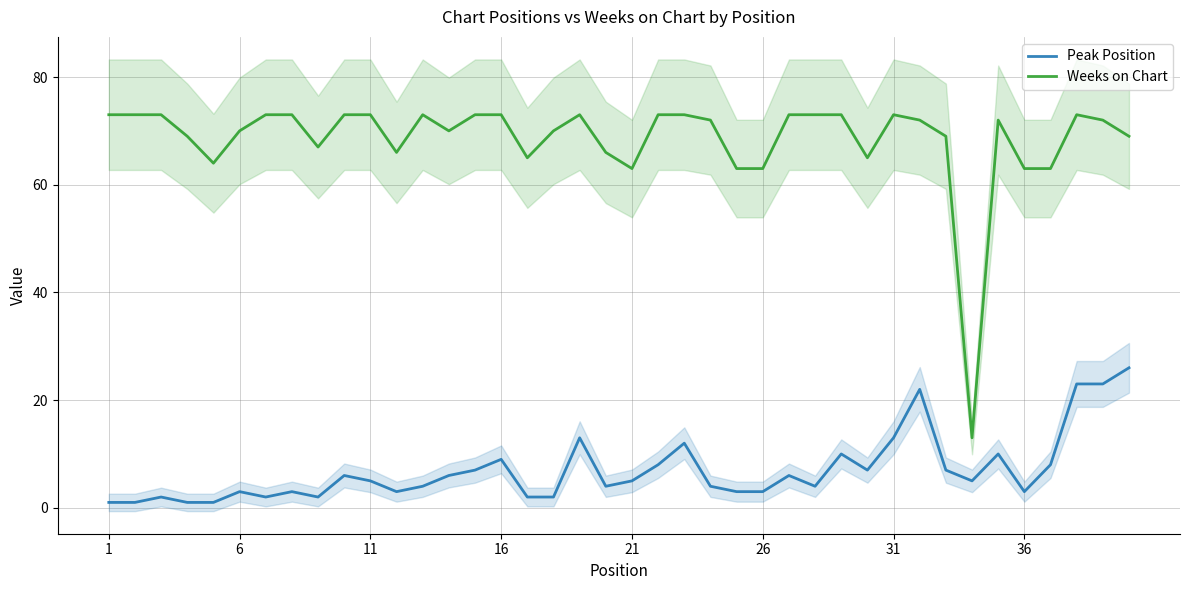

True or false: Weeks on Chart and Peak Position intersect in this chart.

False